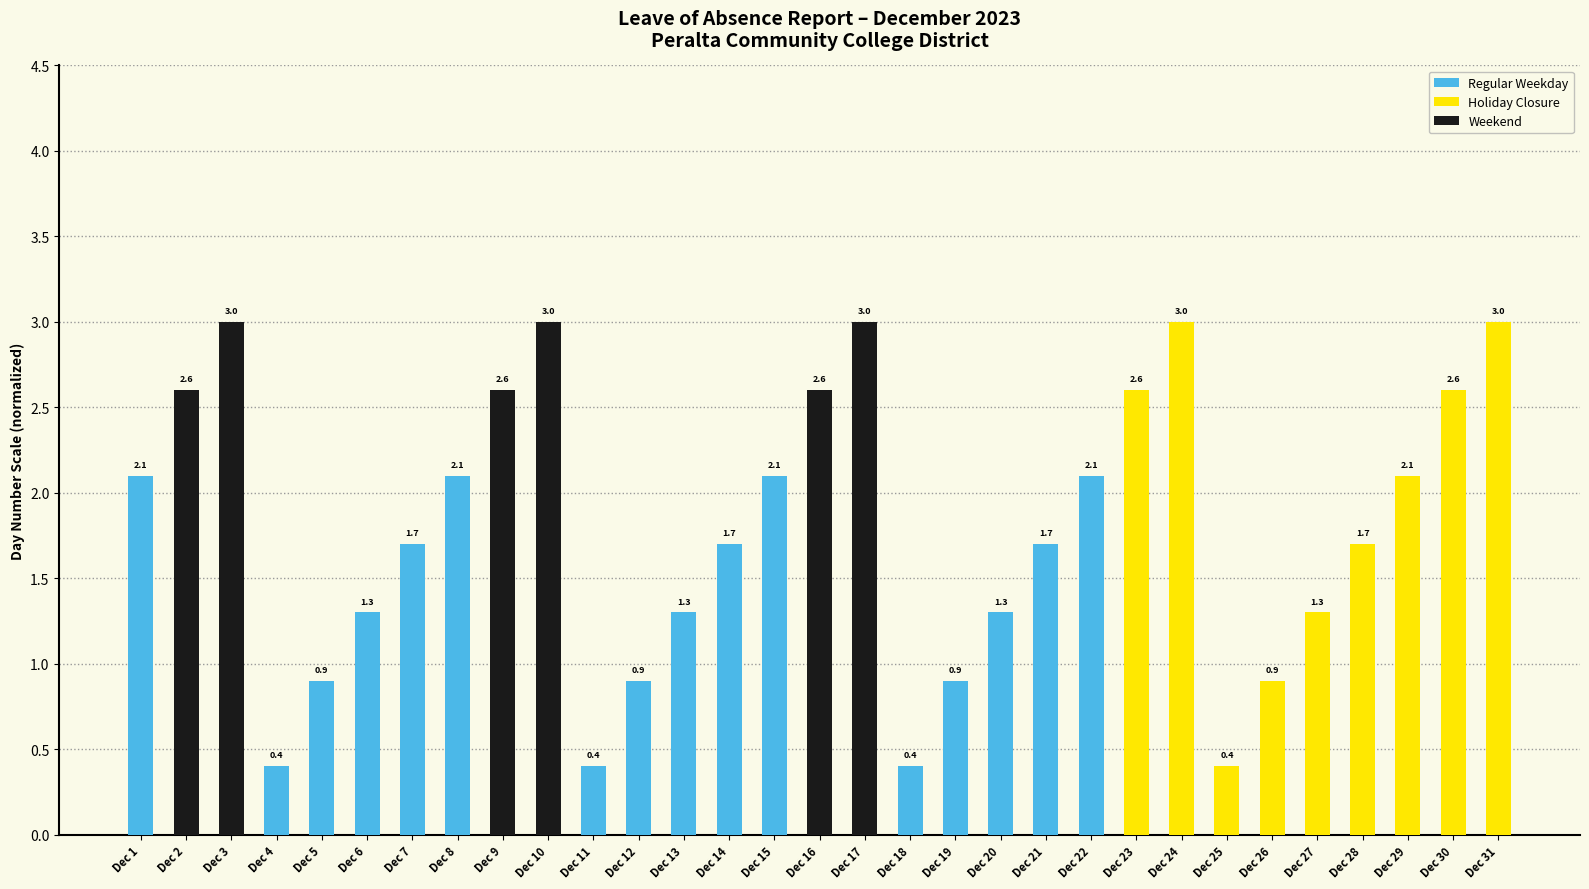

List the labels in order of Weekend value, smallest first.

Dec 1, Dec 4, Dec 5, Dec 6, Dec 7, Dec 8, Dec 11, Dec 12, Dec 13, Dec 14, Dec 15, Dec 18, Dec 19, Dec 20, Dec 21, Dec 22, Dec 23, Dec 24, Dec 25, Dec 26, Dec 27, Dec 28, Dec 29, Dec 30, Dec 31, Dec 2, Dec 9, Dec 16, Dec 3, Dec 10, Dec 17